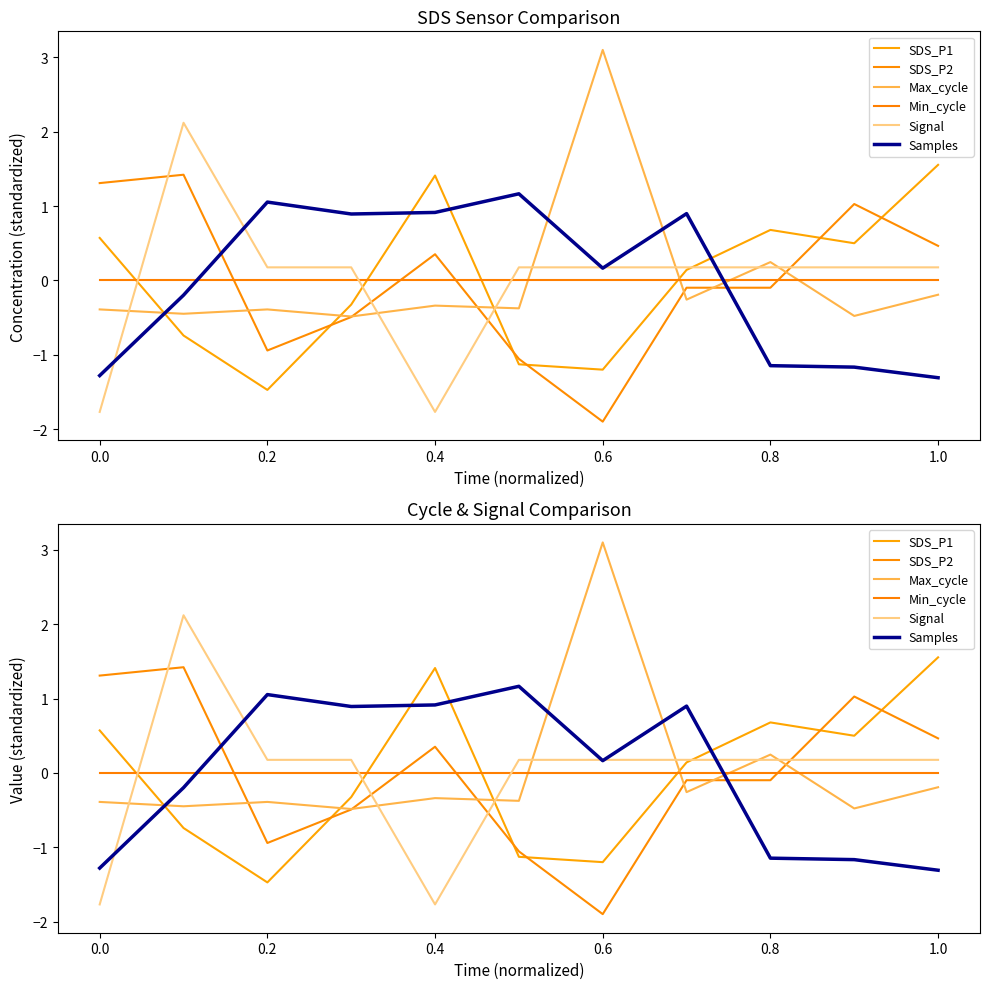

How many values in Max_cycle are below zero?

9